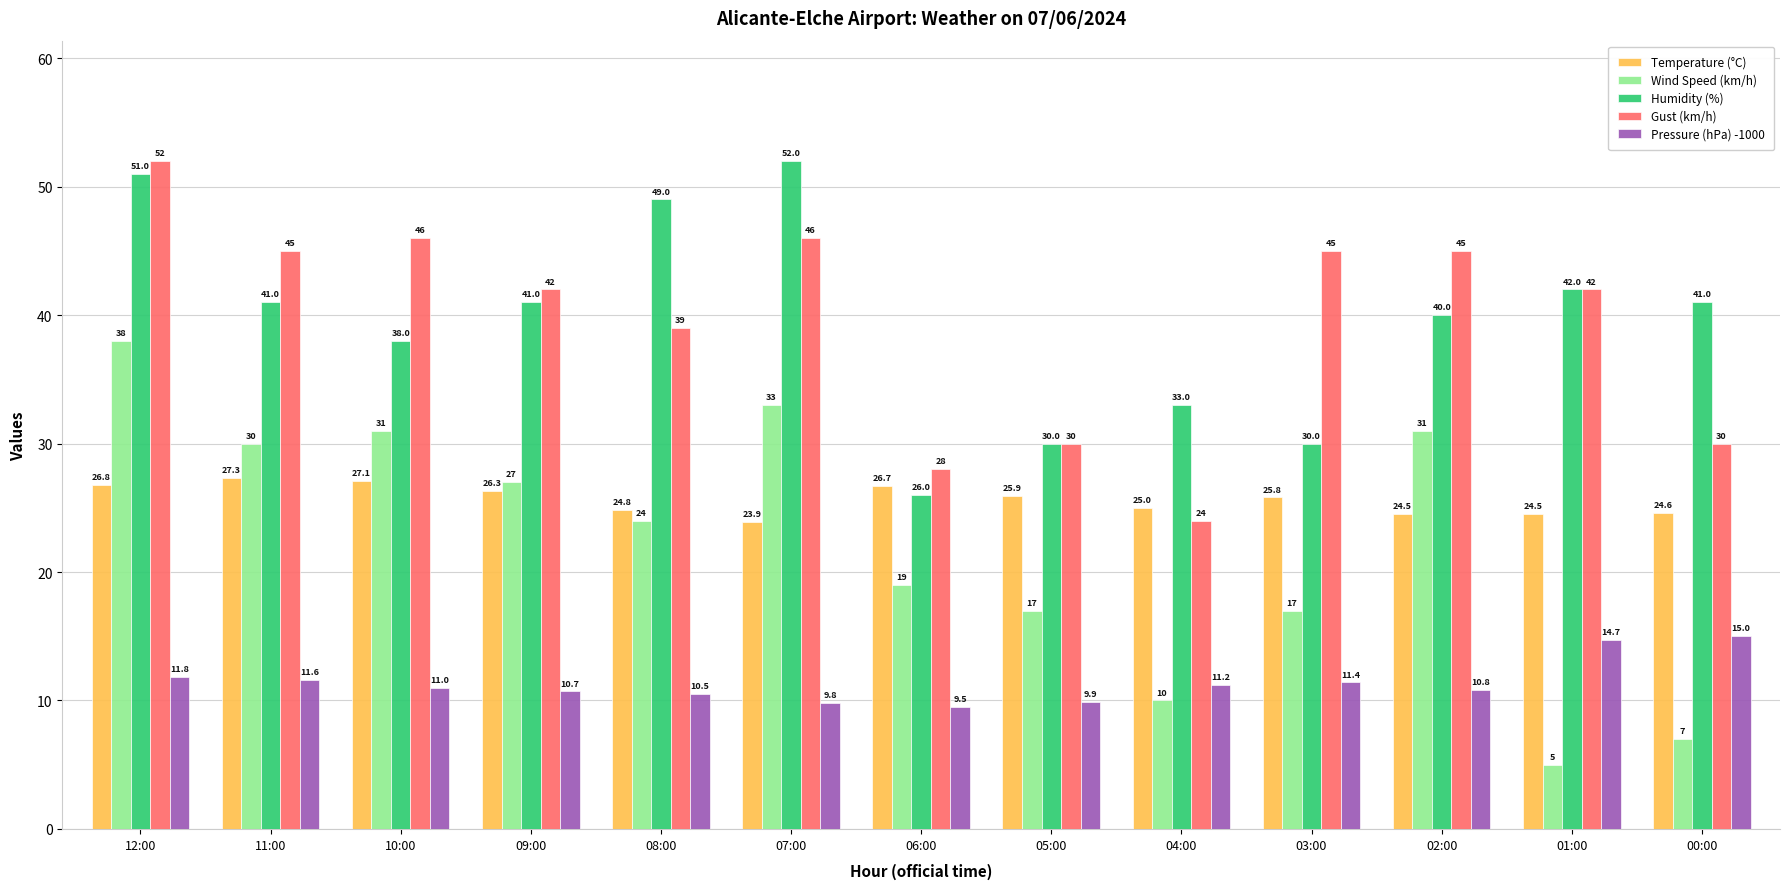

Rank the series at 06:00 from lowest to highest value.

Pressure (hPa) -1000, Wind Speed (km/h), Humidity (%), Temperature (°C), Gust (km/h)